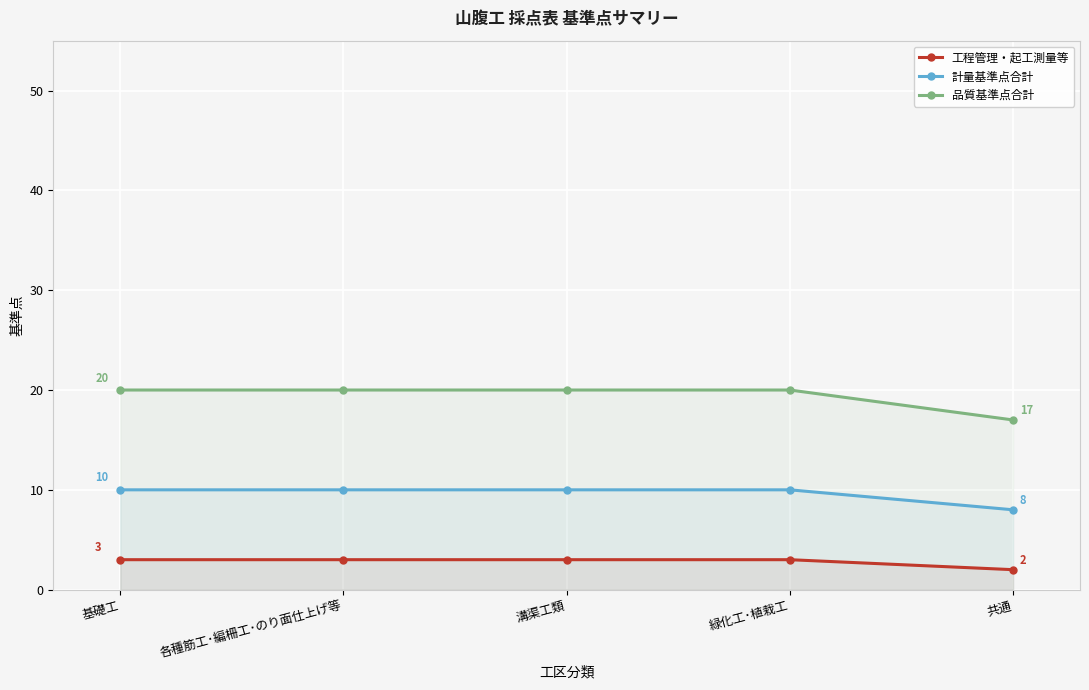

List the labels in order of 工程管理・起工測量等 value, largest first.

基礎工, 各種筋工･編柵工･のり面仕上げ等, 溝渠工類, 緑化工･植栽工, 共通